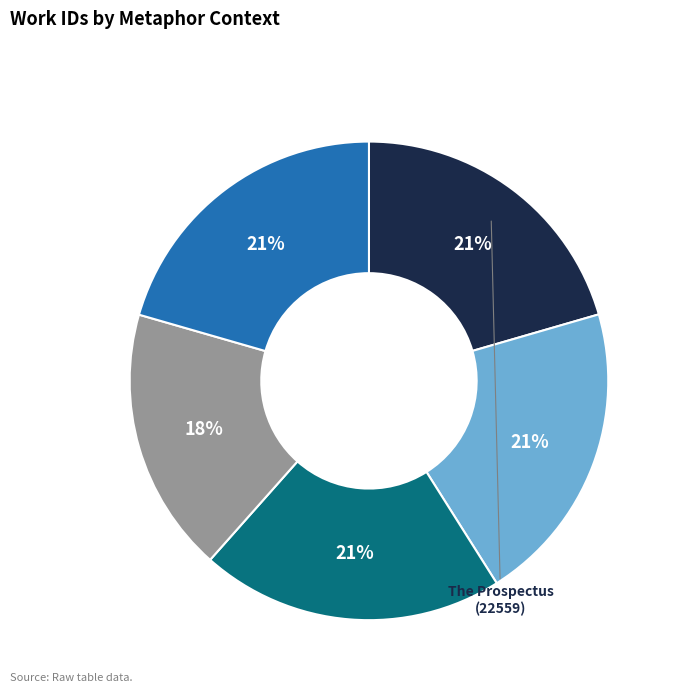

Count the number of slices in the pie.

5